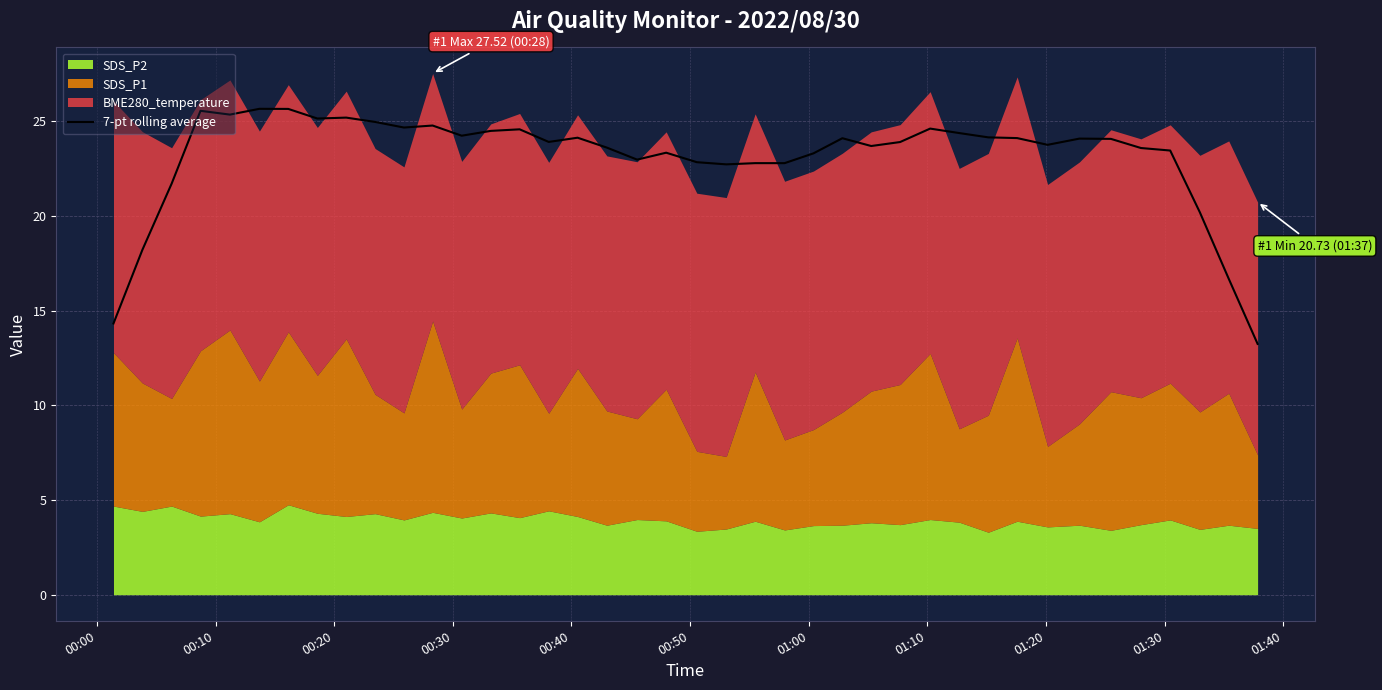

What is the lowest value of the 7-pt rolling average series?

13.2